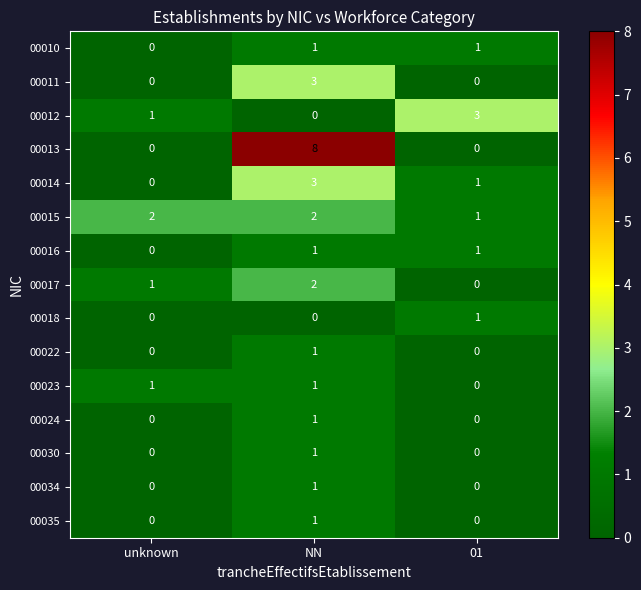

What is the total value across all series at NN?

26